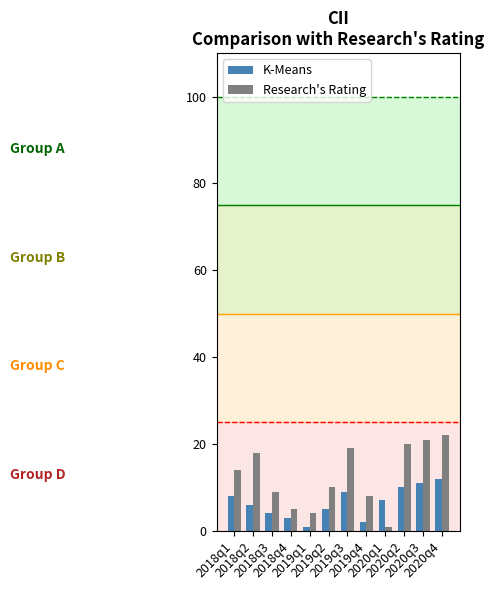

Reading left to right, what are all the values shown in this chart?

K-Means: 2018q1=8	2018q2=6	2018q3=4	2018q4=3	2019q1=1	2019q2=5	2019q3=9	2019q4=2	2020q1=7	2020q2=10	2020q3=11	2020q4=12
Research's Rating: 2018q1=14	2018q2=18	2018q3=9	2018q4=5	2019q1=4	2019q2=10	2019q3=19	2019q4=8	2020q1=1	2020q2=20	2020q3=21	2020q4=22